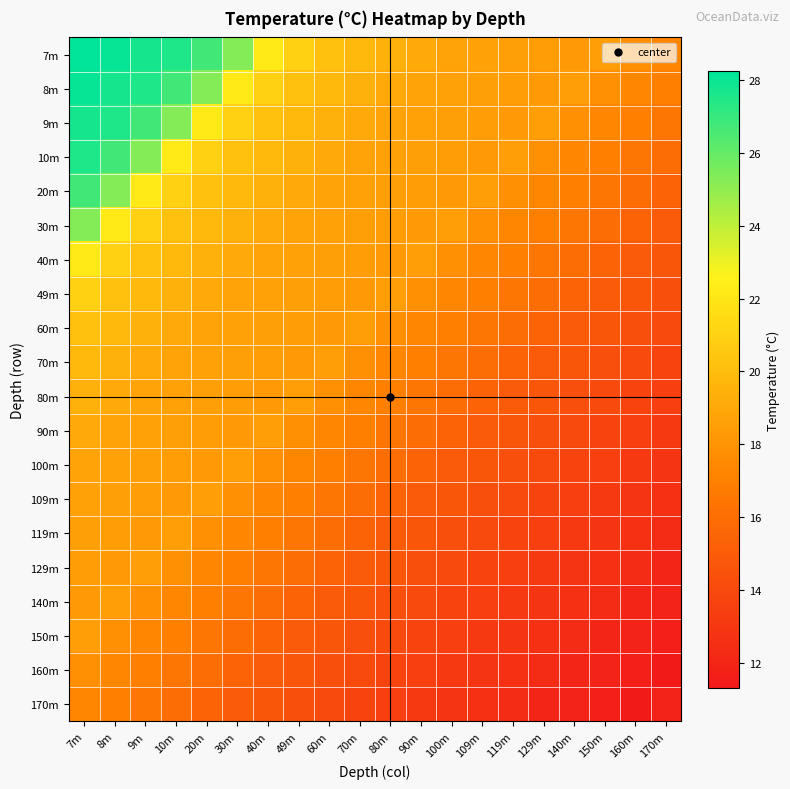

Which category has the highest value across all series?

7m